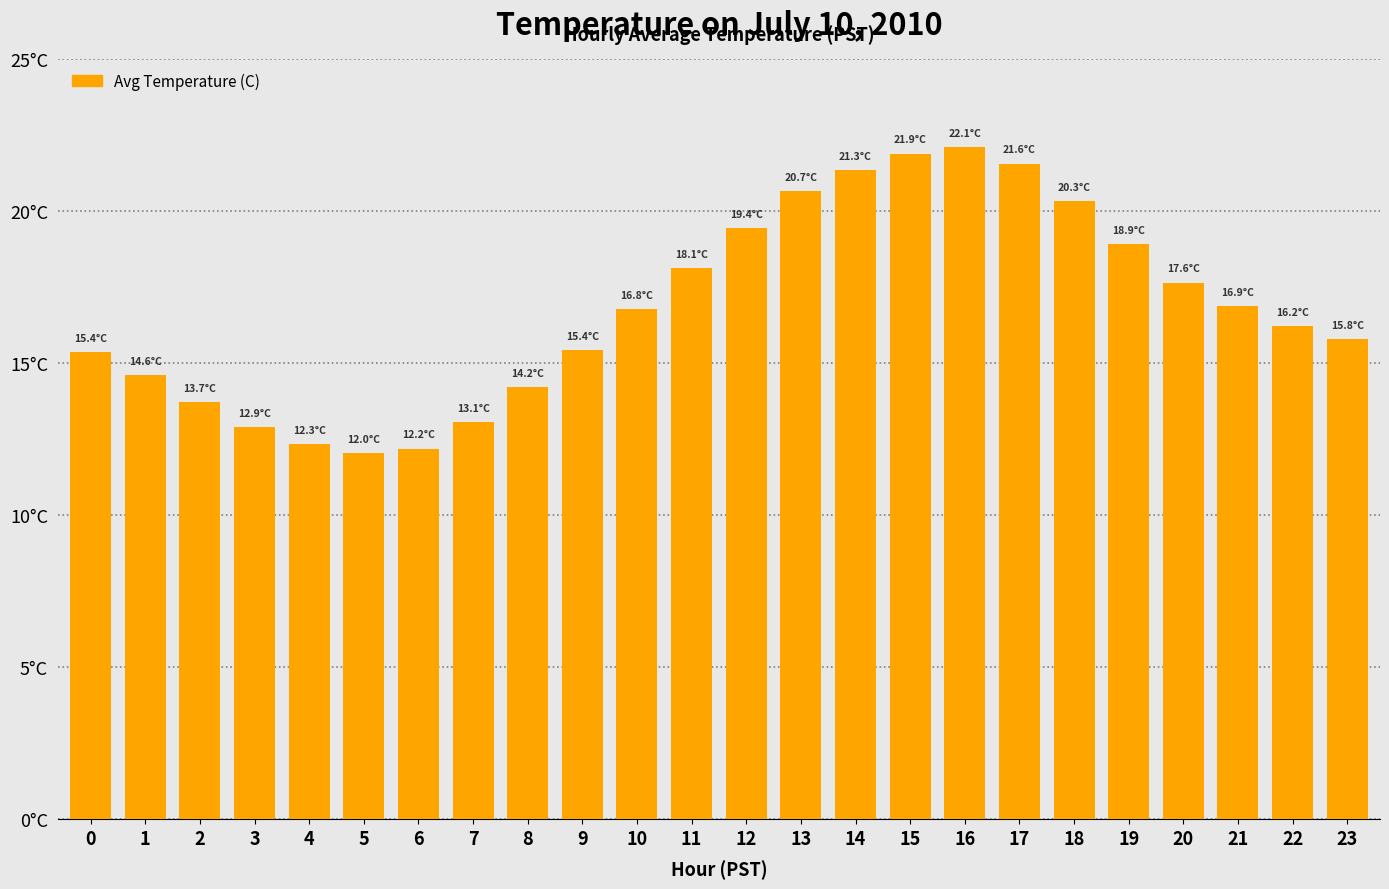

Is it true that the value at 4 is 3.7?

False